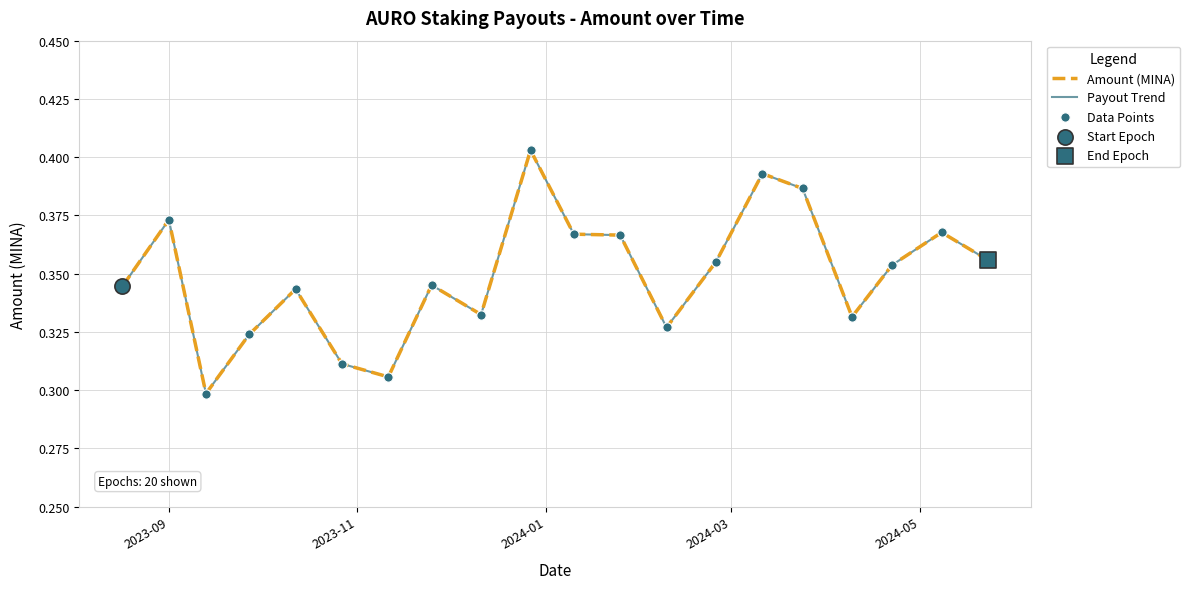

Does the chart have visible grid lines?

Yes